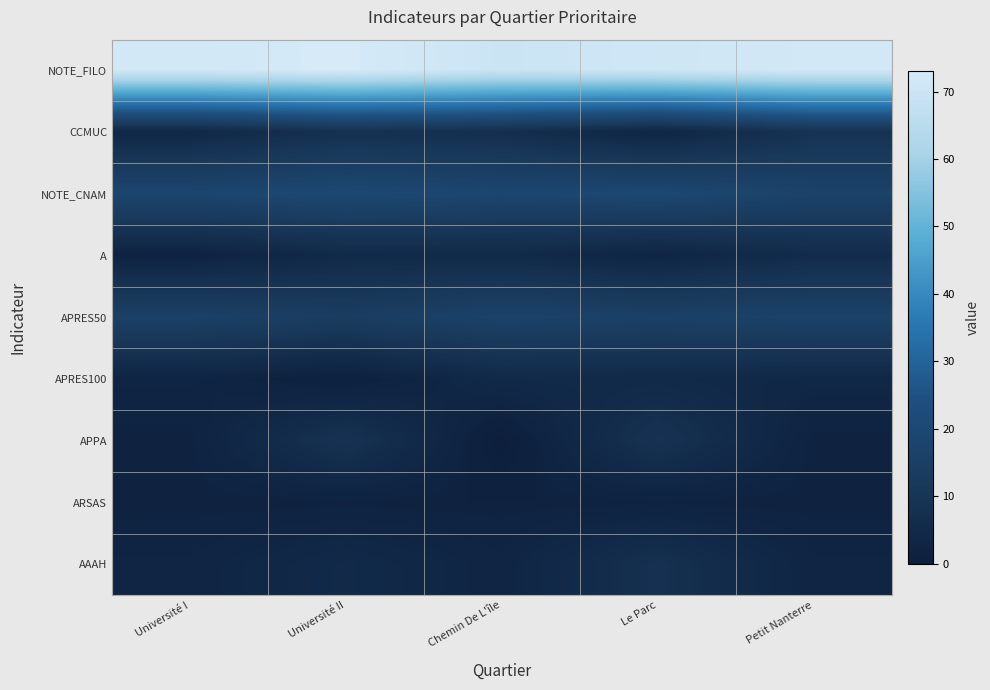

Reading right to left, extract all data points from this chart.

NOTE_FILO: Petit Nanterre=72	Le Parc=71	Chemin De L'île=70	Université II=73	Université I=72
CCMUC: Petit Nanterre=9	Le Parc=3	Chemin De L'île=7	Université II=8	Université I=4
NOTE_CNAM: Petit Nanterre=17	Le Parc=20	Chemin De L'île=19	Université II=20	Université I=19
A: Petit Nanterre=6	Le Parc=3	Chemin De L'île=5	Université II=5	Université I=2
APRES50: Petit Nanterre=17	Le Parc=16	Chemin De L'île=17	Université II=14	Université I=16
APRES100: Petit Nanterre=4	Le Parc=5	Chemin De L'île=5	Université II=1	Université I=3
APPA: Petit Nanterre=2	Le Parc=9	Chemin De L'île=0	Université II=9	Université I=2
ARSAS: Petit Nanterre=2	Le Parc=2	Chemin De L'île=2	Université II=2	Université I=2
AAAH: Petit Nanterre=3	Le Parc=8	Chemin De L'île=3	Université II=5	Université I=3